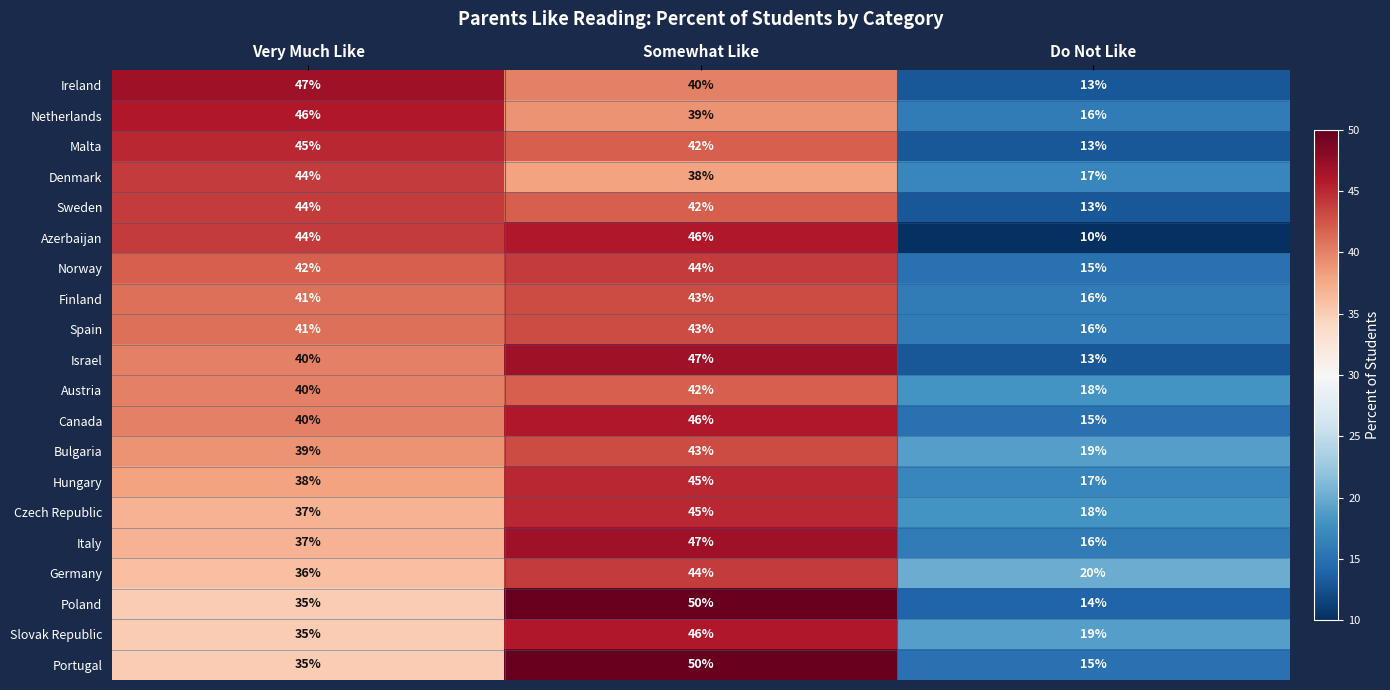

At which category does the chart reach its minimum across all series?

Do Not Like